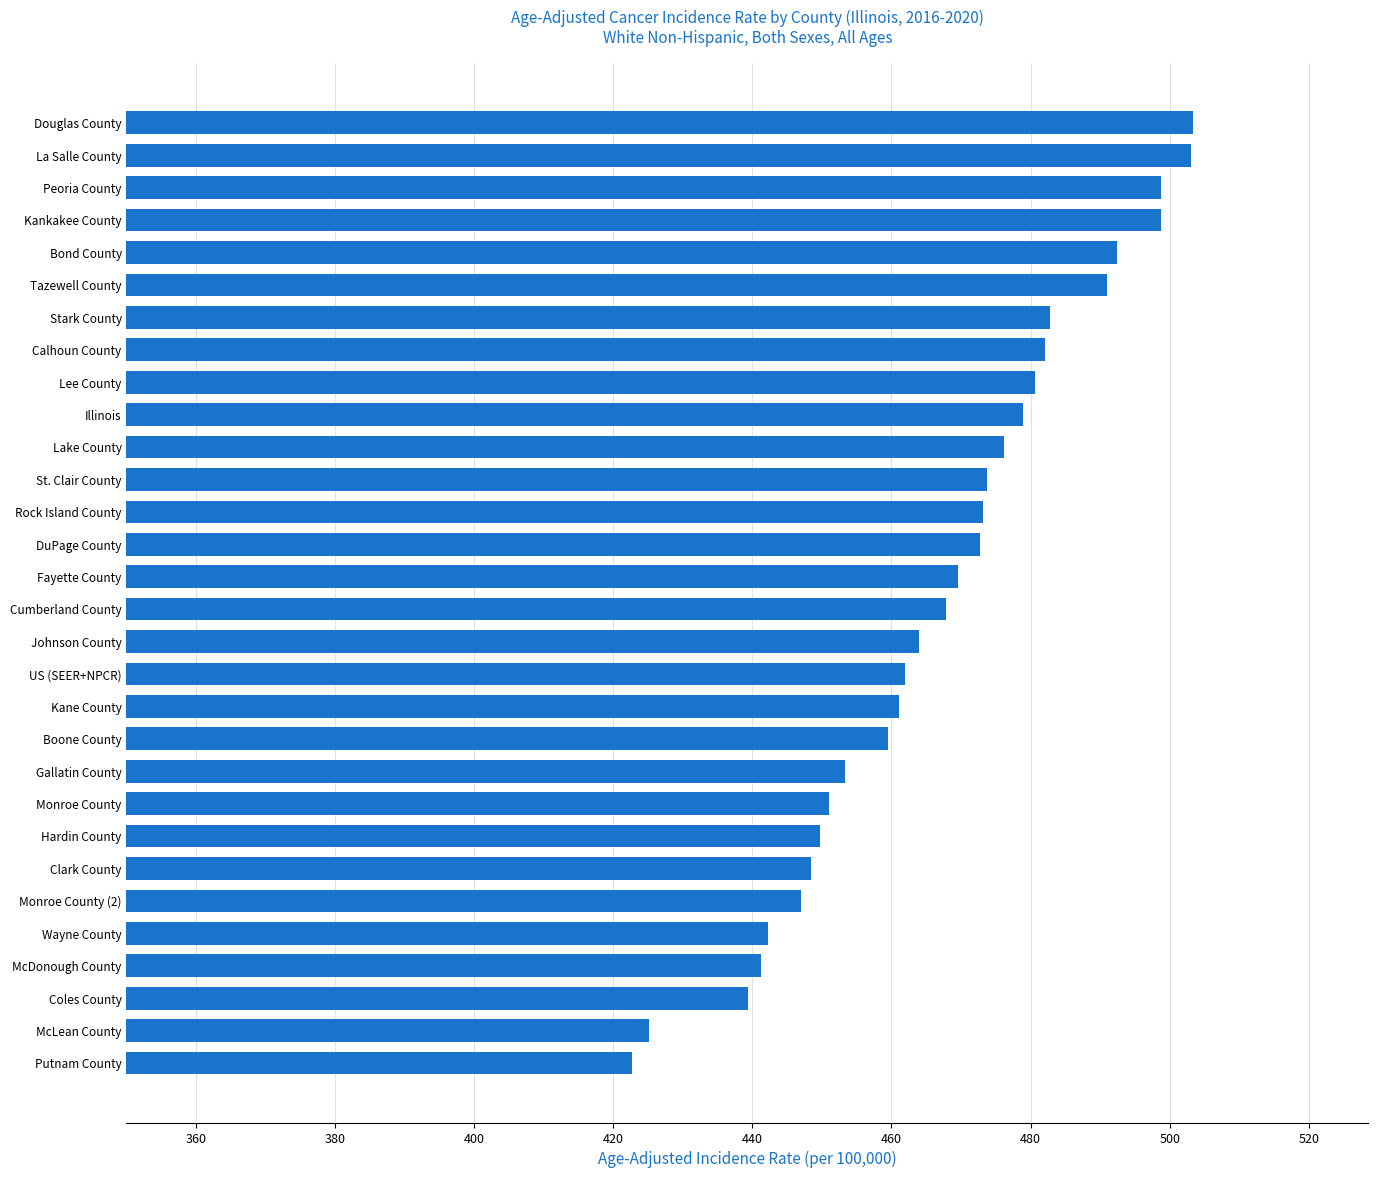

What is the sum of all values?

14011.5